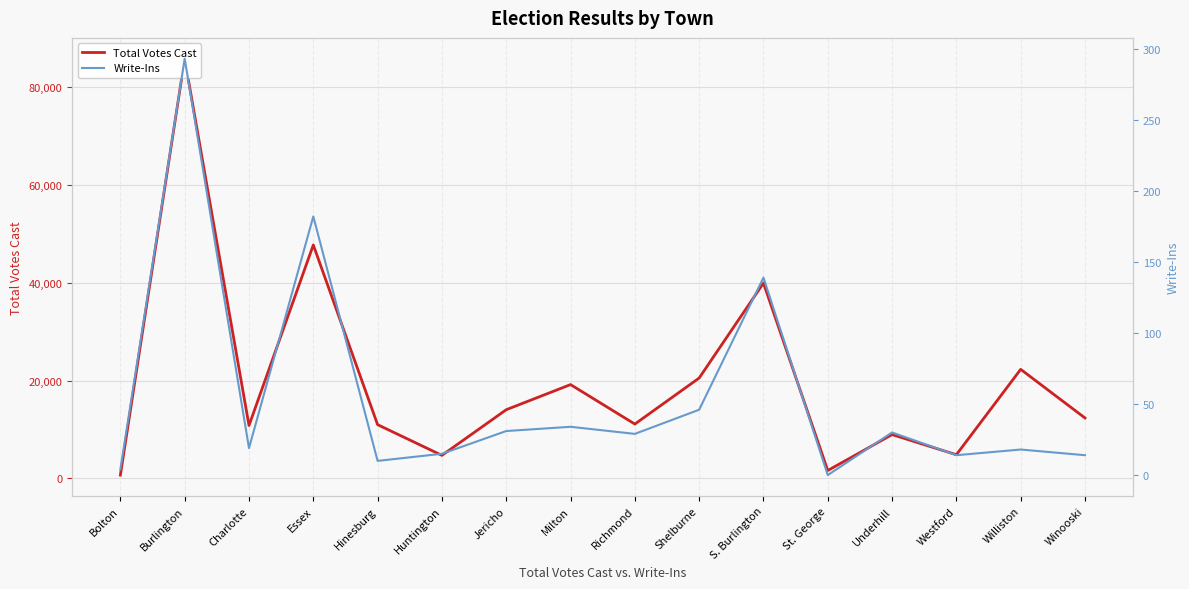

Between Williston and Underhill, which is larger?

Williston